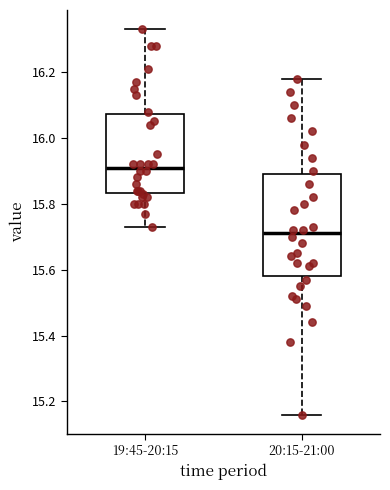

Where is the upper edge of the box for 20:15-21:00 on the y-axis? The values are not printed on the chart, so give them approximately, as read against the axis.

15.90